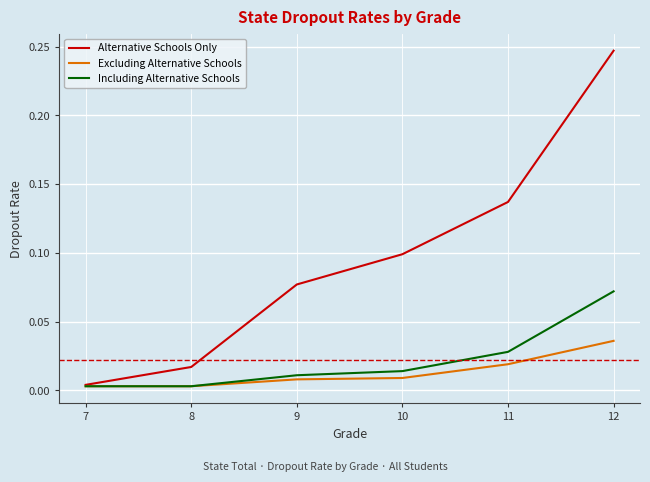

Rank the series by their maximum value, from lowest to highest.

Excluding Alternative Schools, Including Alternative Schools, Alternative Schools Only